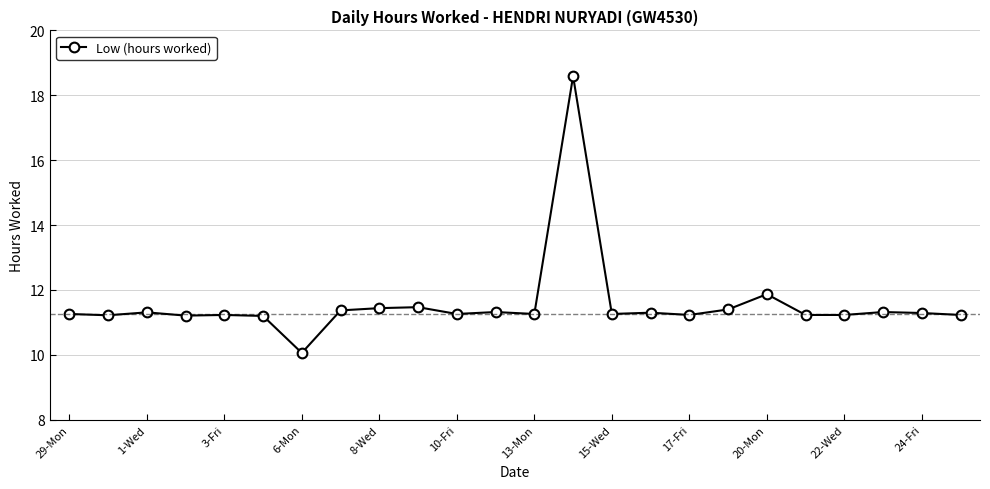

How many lines are shown in the chart?

1